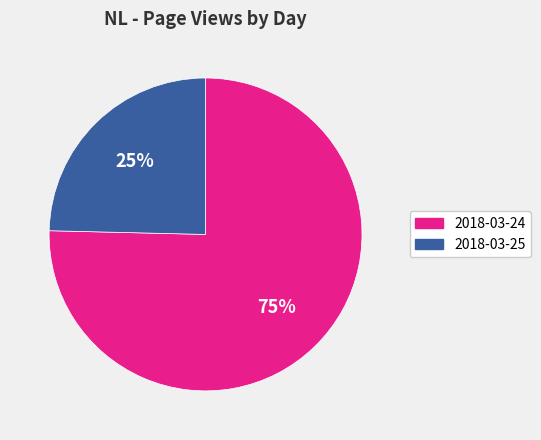

Approximately how many times larger is the value at 2018-03-25 compared to 2018-03-24?

0.3